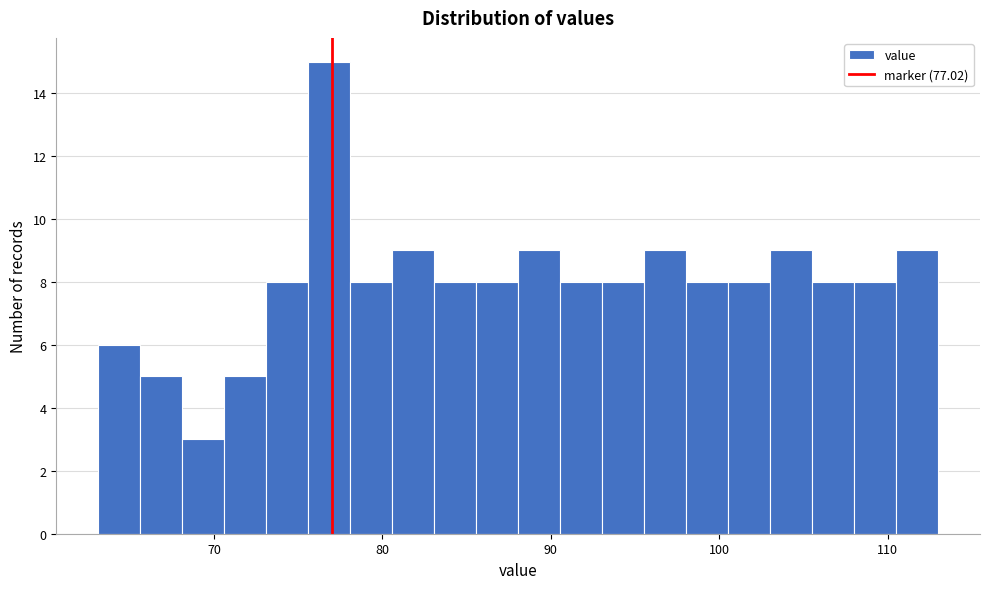

Read against the x-axis, roughly where is the centre of the tallest bar?

77